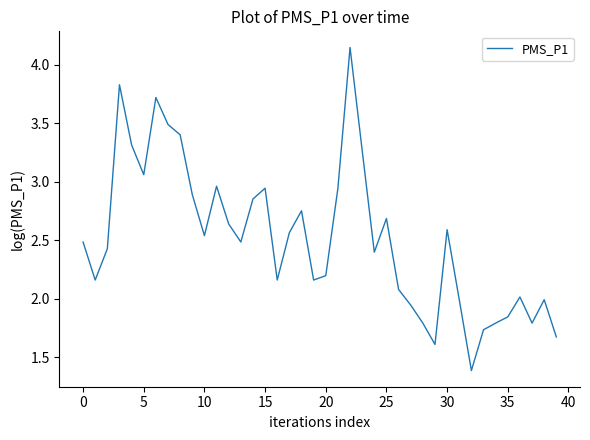

At which category does the chart reach its peak across all series?

22